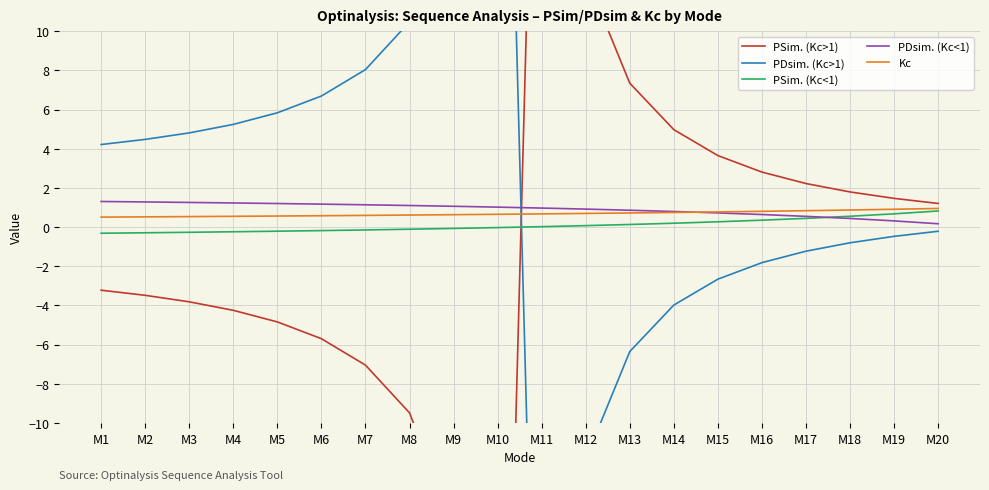

Which series changed the most between M3 and M19?

PSim. (Kc>1)